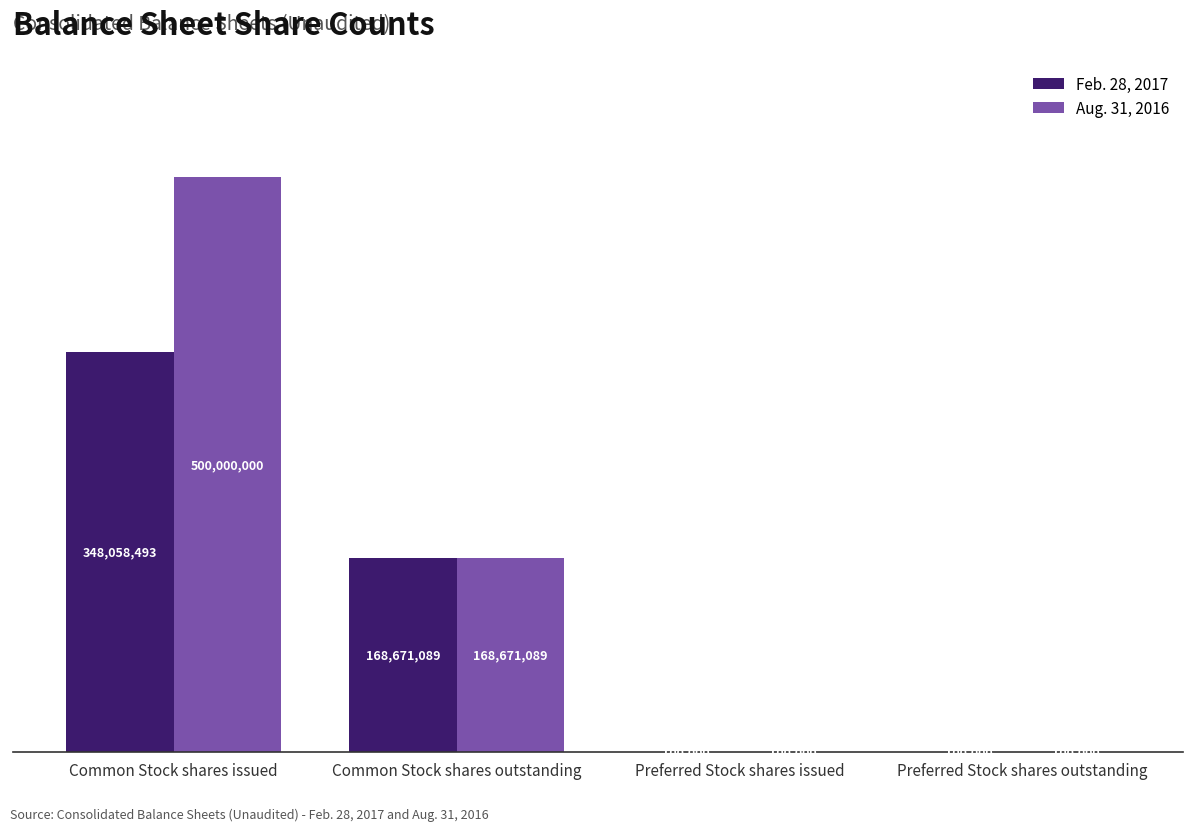

What is the sum of the Feb. 28, 2017 values at Preferred Stock shares outstanding and Common Stock shares issued?

348158493